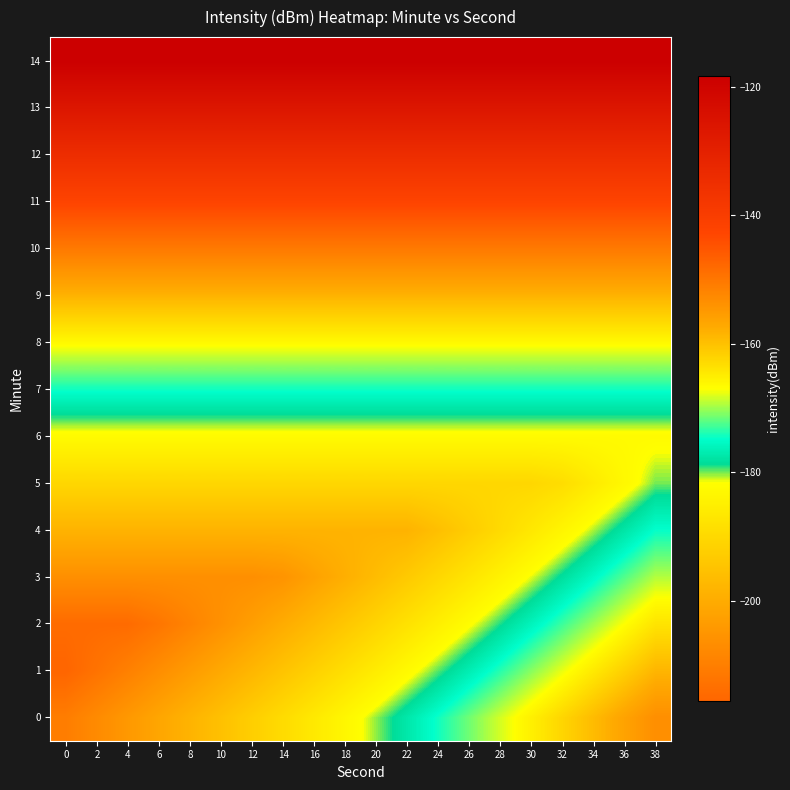

Rank the series at 26 from lowest to highest value.

4, 5, 3, 6, 2, 1, 7, 0, 8, 9, 10, 11, 12, 13, 14